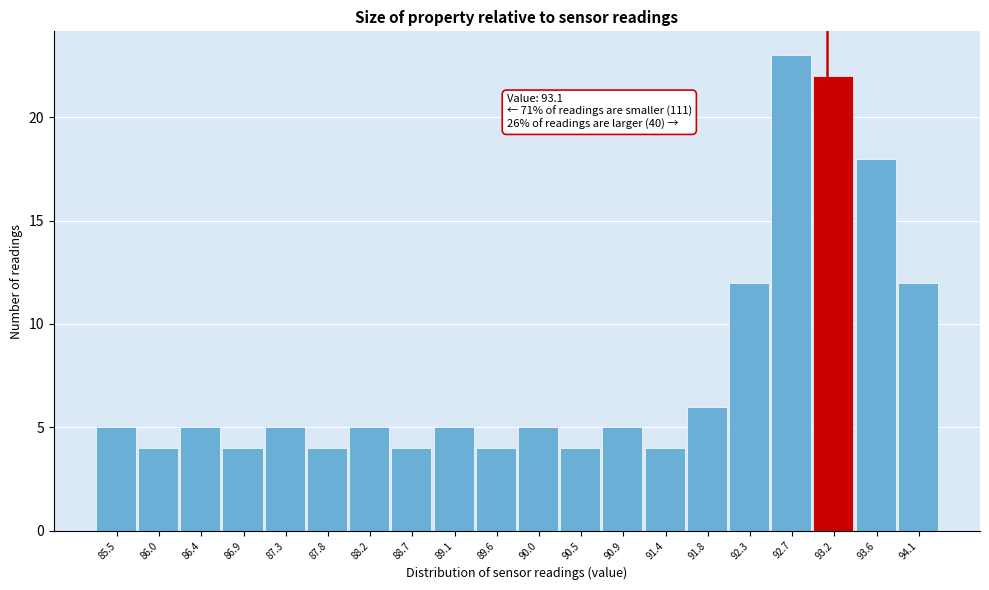

Which range on the x-axis has the tallest bar?

92.50 to 92.95